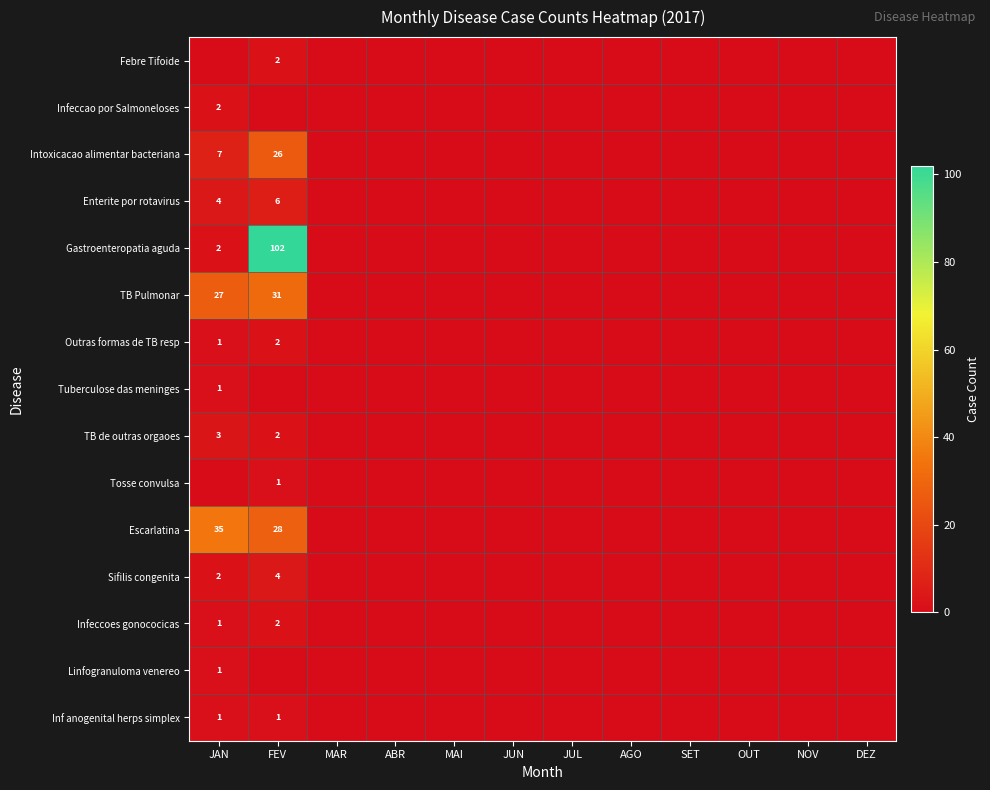

What is the maximum value for Escarlatina?

35